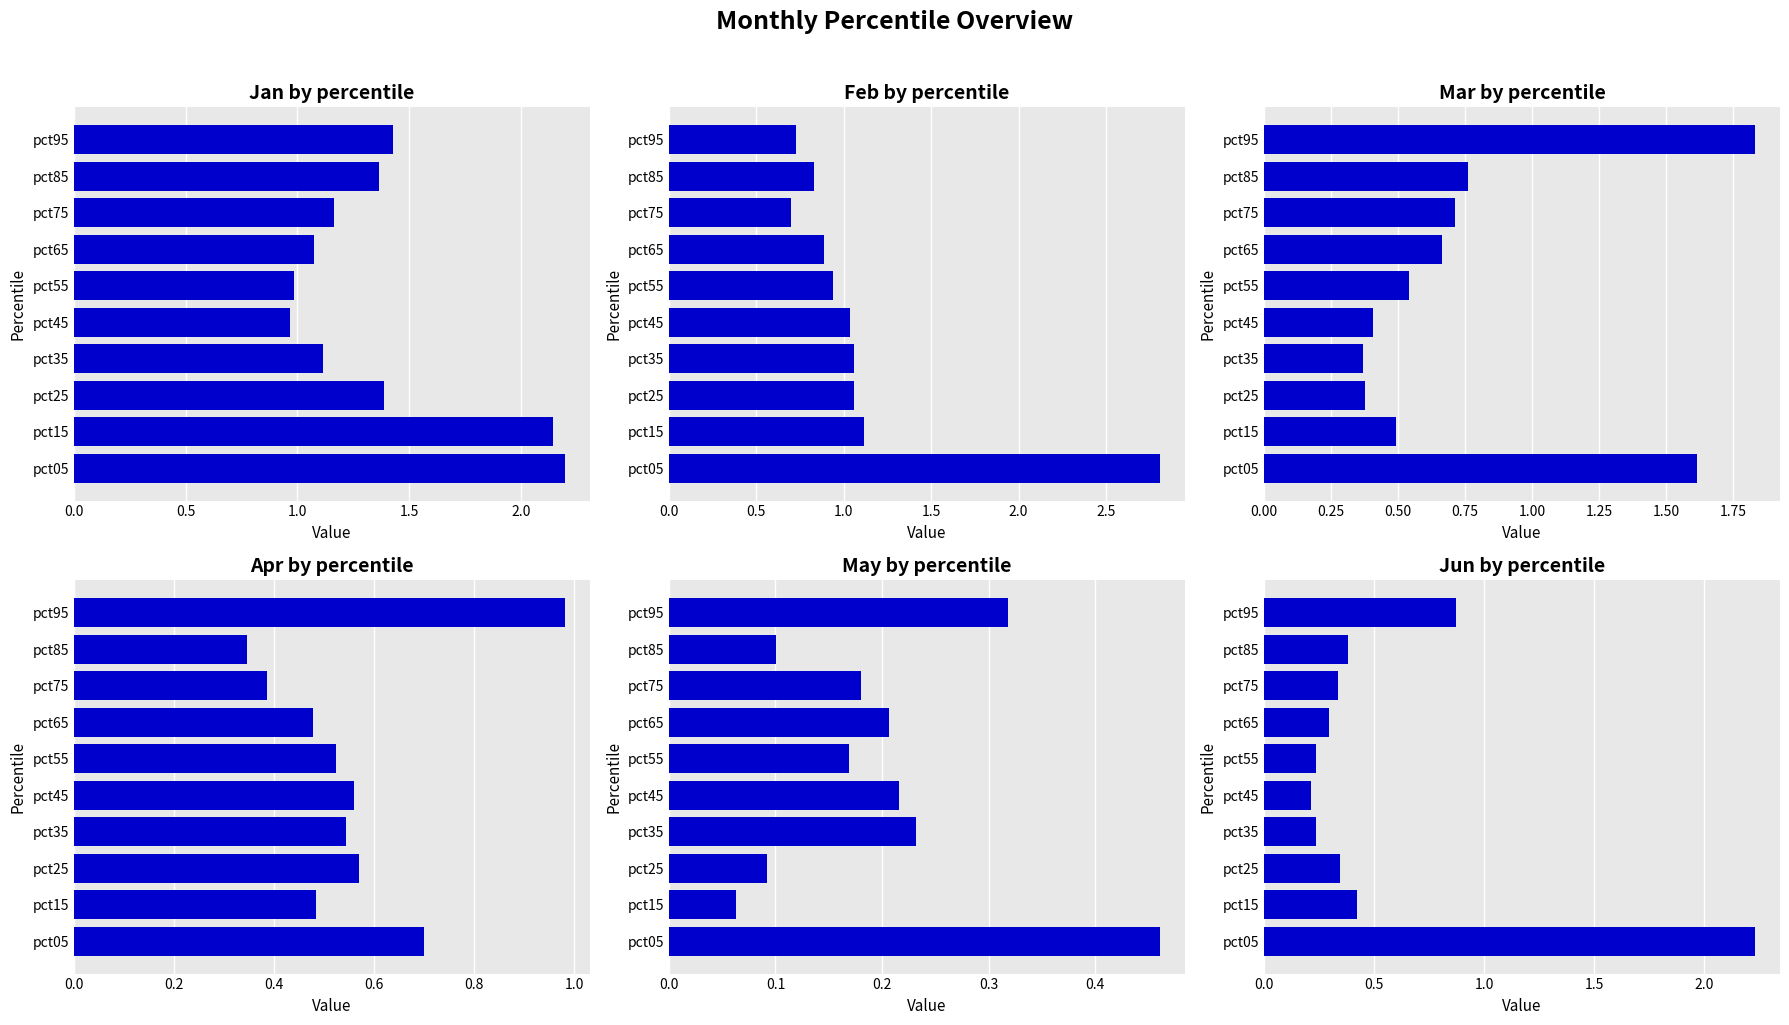

The Apr series shows 0.9 at pct35. True or false?

False